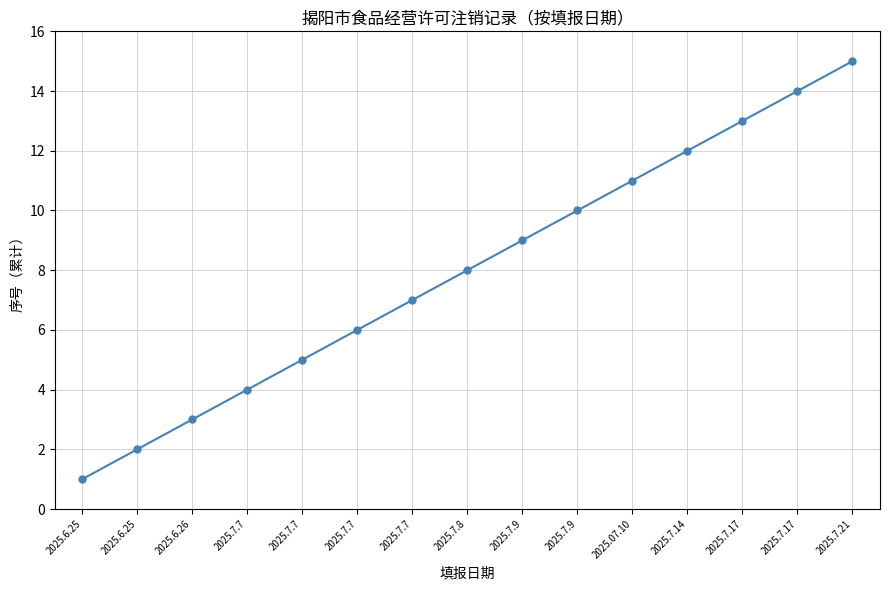

List the labels in order of value, smallest first.

2025.6.25, 2025.6.25, 2025.6.26, 2025.7.7, 2025.7.7, 2025.7.7, 2025.7.7, 2025.7.8, 2025.7.9, 2025.7.9, 2025.07.10, 2025.7.14, 2025.7.17, 2025.7.17, 2025.7.21